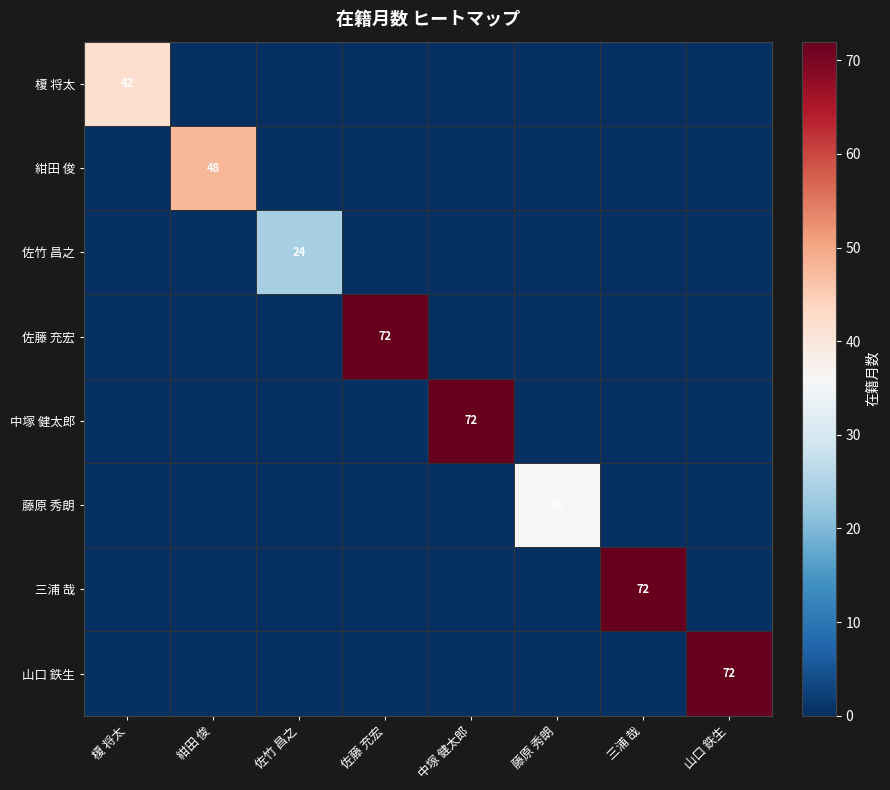

Is it true that 佐竹 昌之 equals 7 at 佐竹 昌之?

False